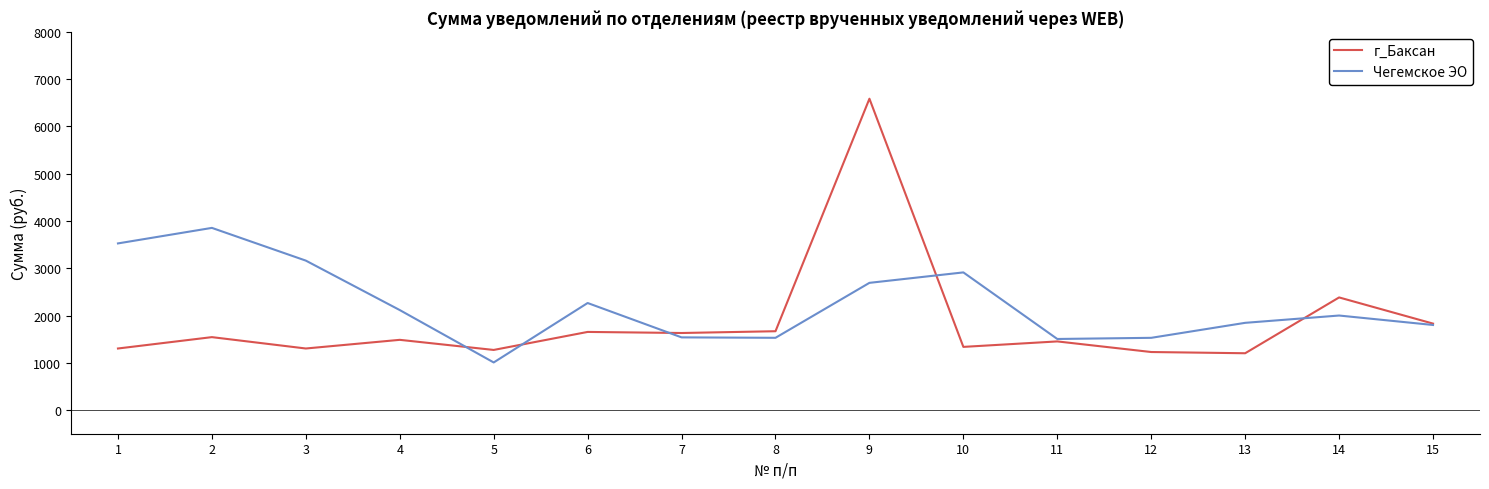

Which series has the largest total across all categories?

Чегемское ЭО